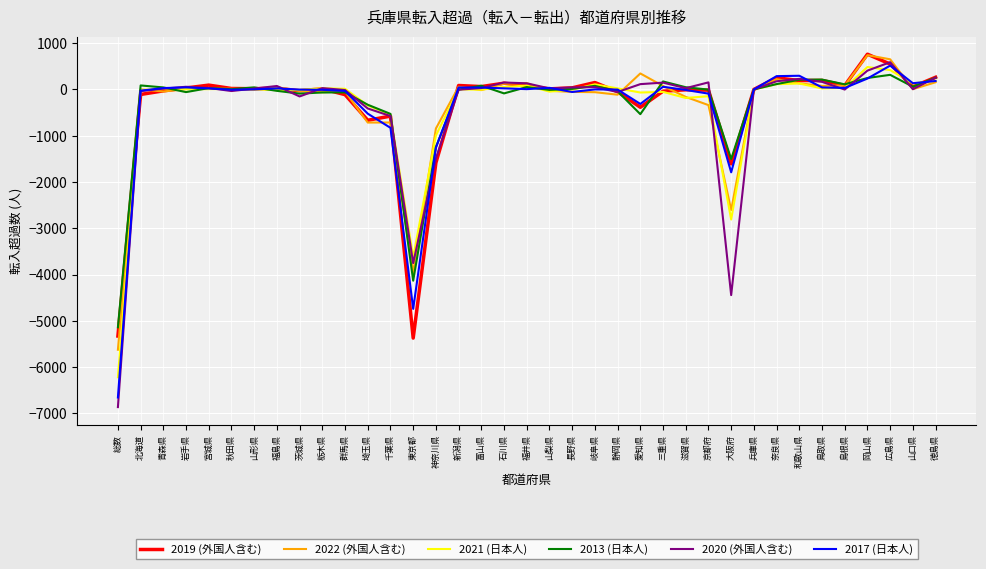

Where is 2022 (外国人含む) nearest to the value -2442?

大阪府